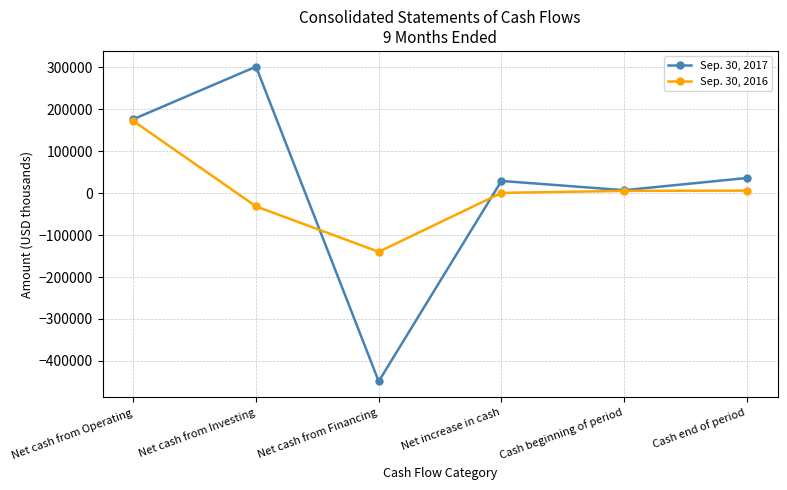

Which series has the largest range (max minus min)?

Sep. 30, 2017